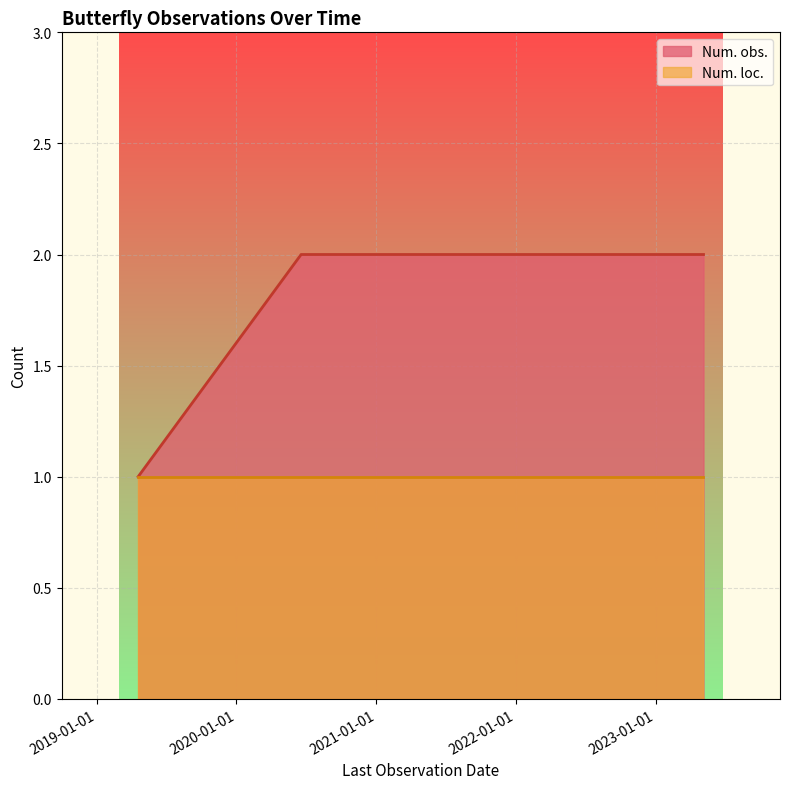

Is it true that Num. obs. equals 3 at 2020-06-18?

False